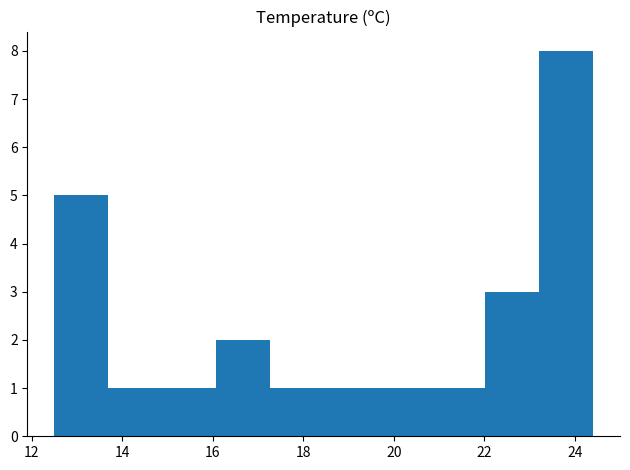

Reading left to right, transcribe this chart: for each bar, give the range it covers on the x-axis and its height. Neither the bar edges nor the heights are printed on the chart, so give them approximately, as read against the axes.

12.6 to 13.6: 5
13.6 to 14.8: 1
14.8 to 16.0: 1
16.0 to 17.2: 2
17.2 to 18.4: 1
18.4 to 19.6: 1
19.6 to 20.8: 1
20.8 to 22.0: 1
22.0 to 23.2: 3
23.2 to 24.4: 8